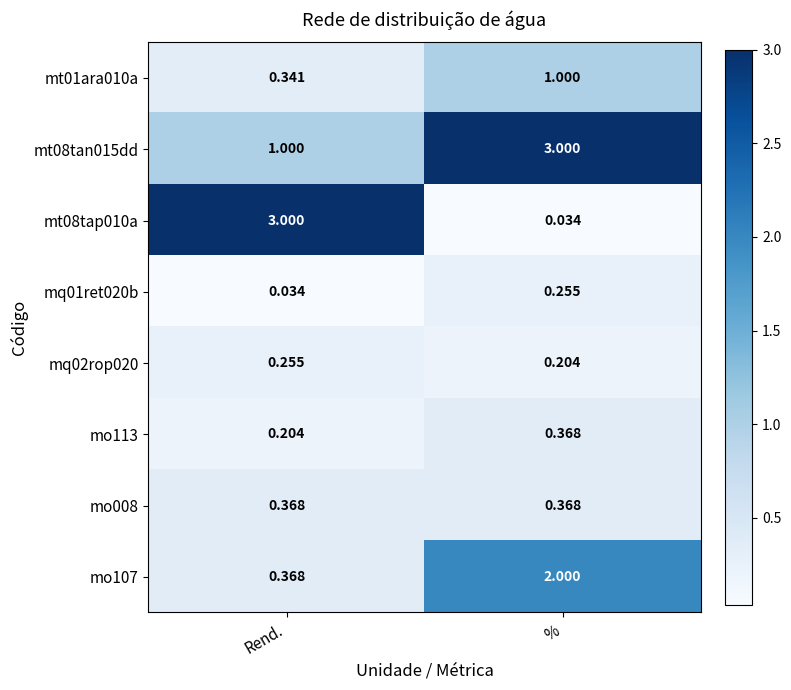

At which category is the sum across all series the highest?

%